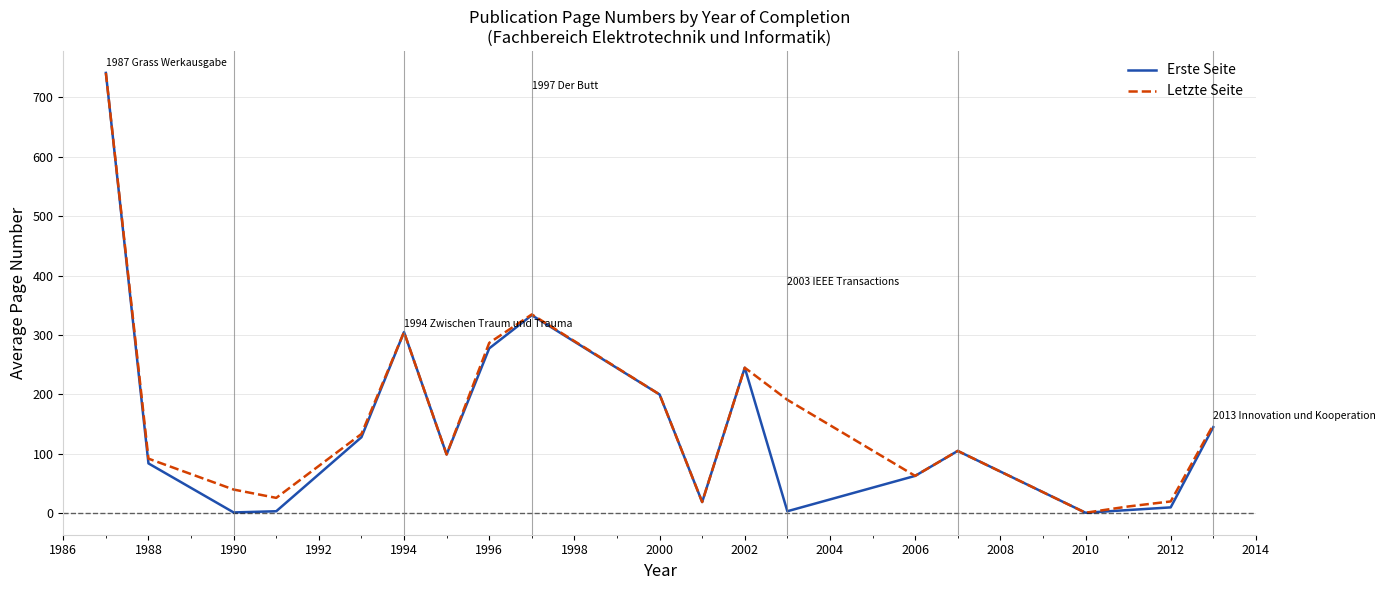

What is the maximum value shown in the chart?

741.0